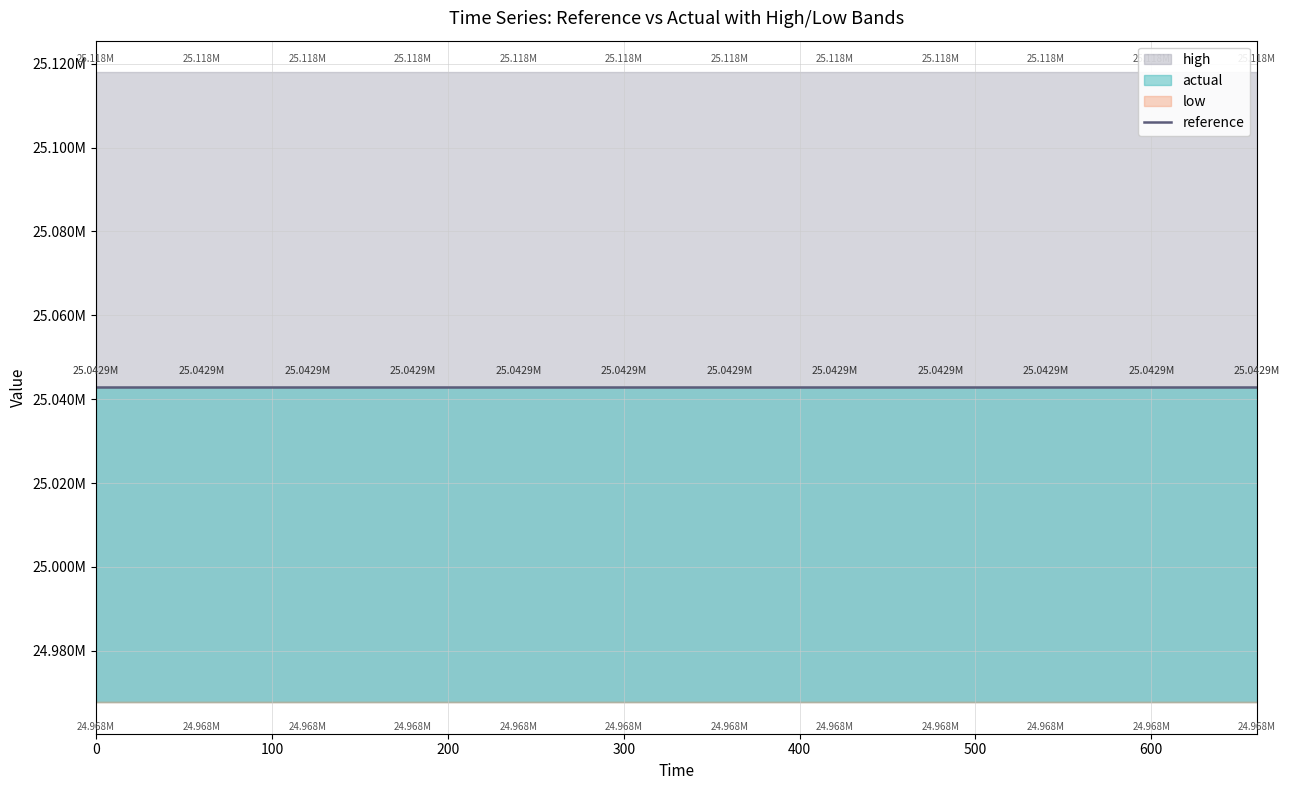

Which series has the widest spread of values?

high